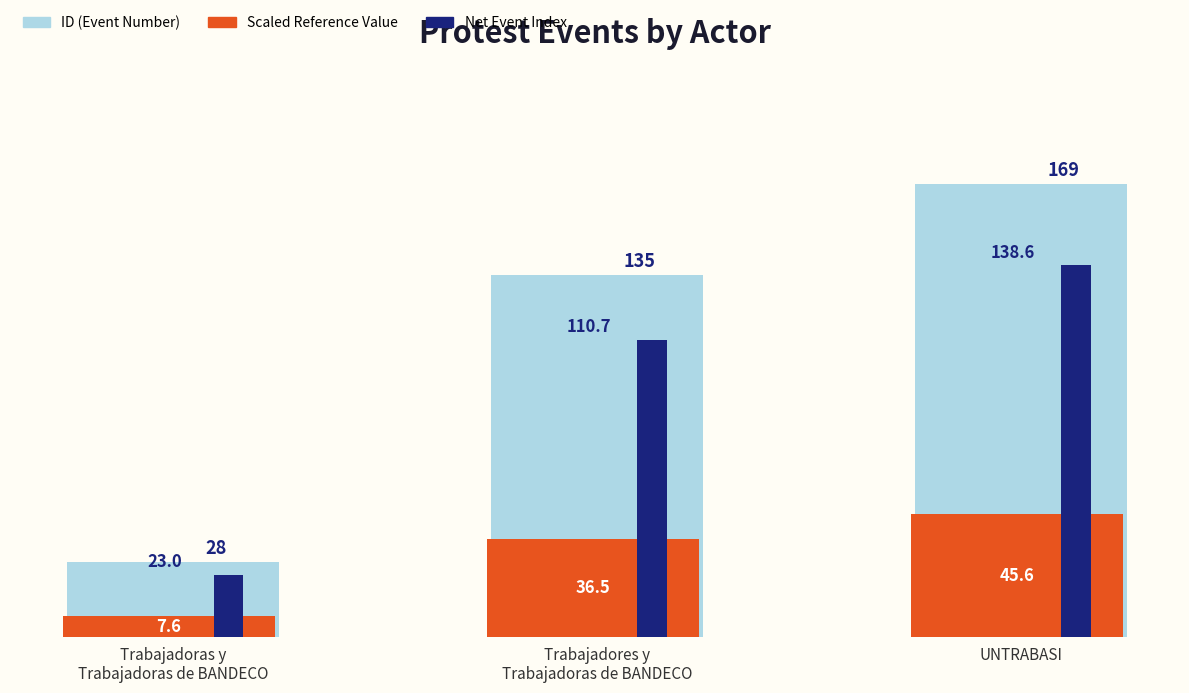

At how many categories does at least one series exceed 22?

3